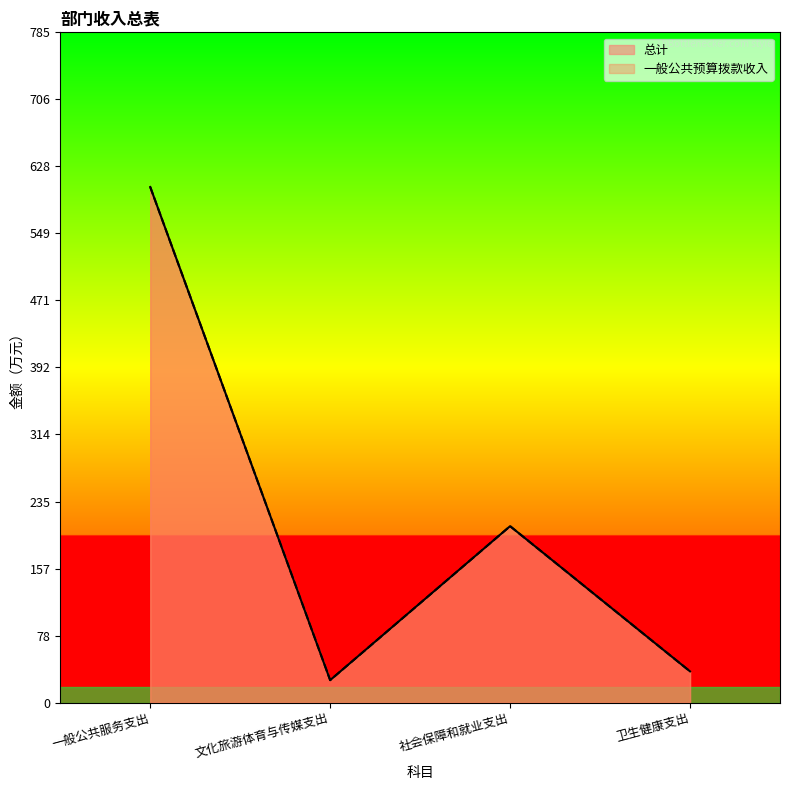

Reading left to right, list all the values displayed in this chart.

总计: 一般公共服务支出=603.6	文化旅游体育与传媒支出=26.3	社会保障和就业支出=206.5	卫生健康支出=36.5
一般公共预算拨款收入: 一般公共服务支出=603.6	文化旅游体育与传媒支出=26.3	社会保障和就业支出=206.5	卫生健康支出=36.5